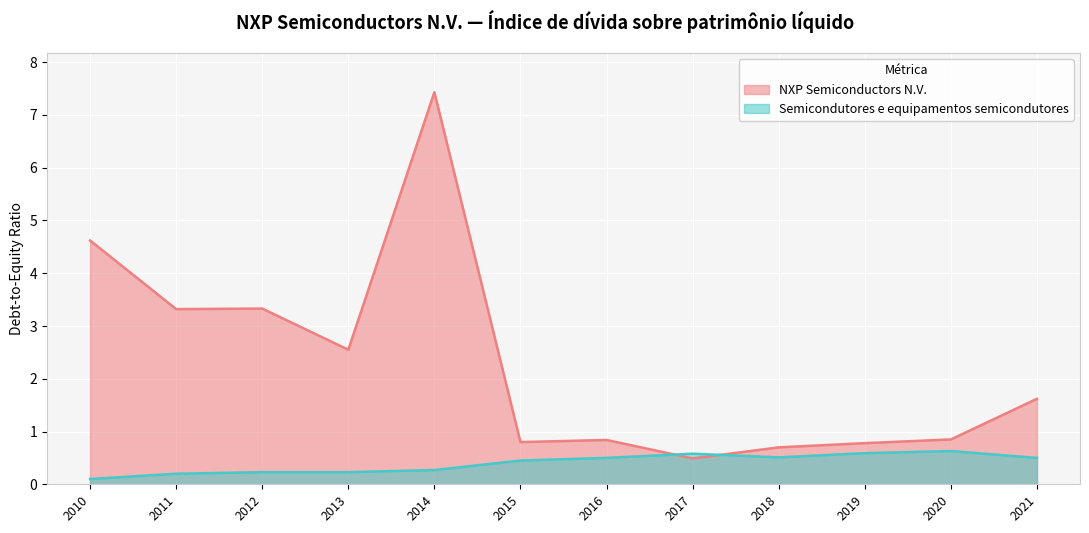

List the labels in order of Semicondutores e equipamentos semicondutores value, smallest first.

2010, 2011, 2012, 2013, 2014, 2015, 2016, 2021, 2018, 2017, 2019, 2020